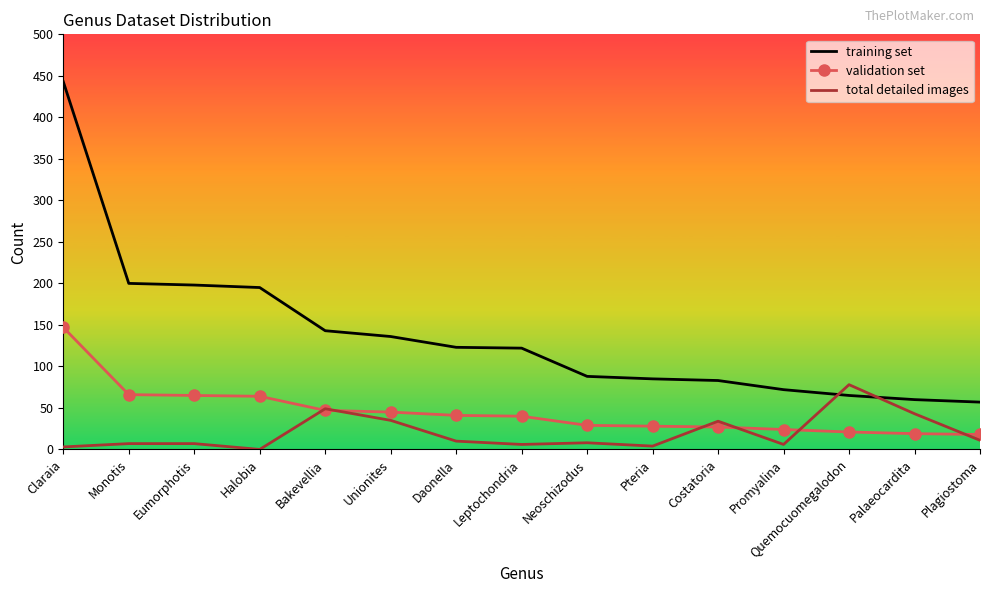

At which category does the chart reach its peak across all series?

Claraia